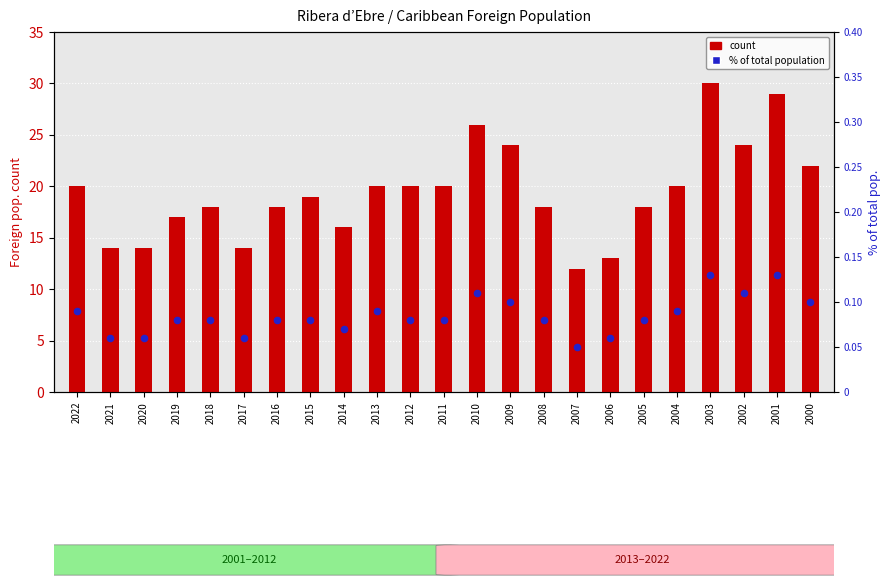

At how many categories does at least one series exceed 5?

23